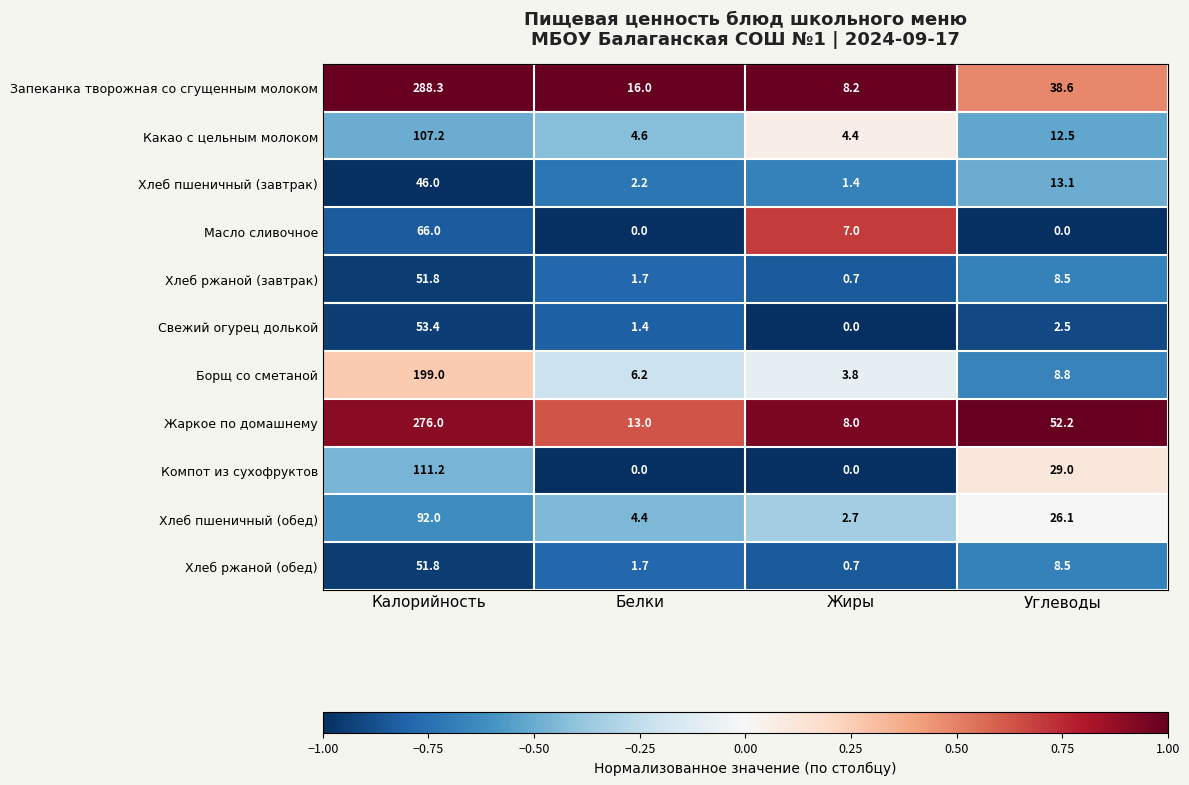

At which category is the sum across all series the highest?

Калорийность